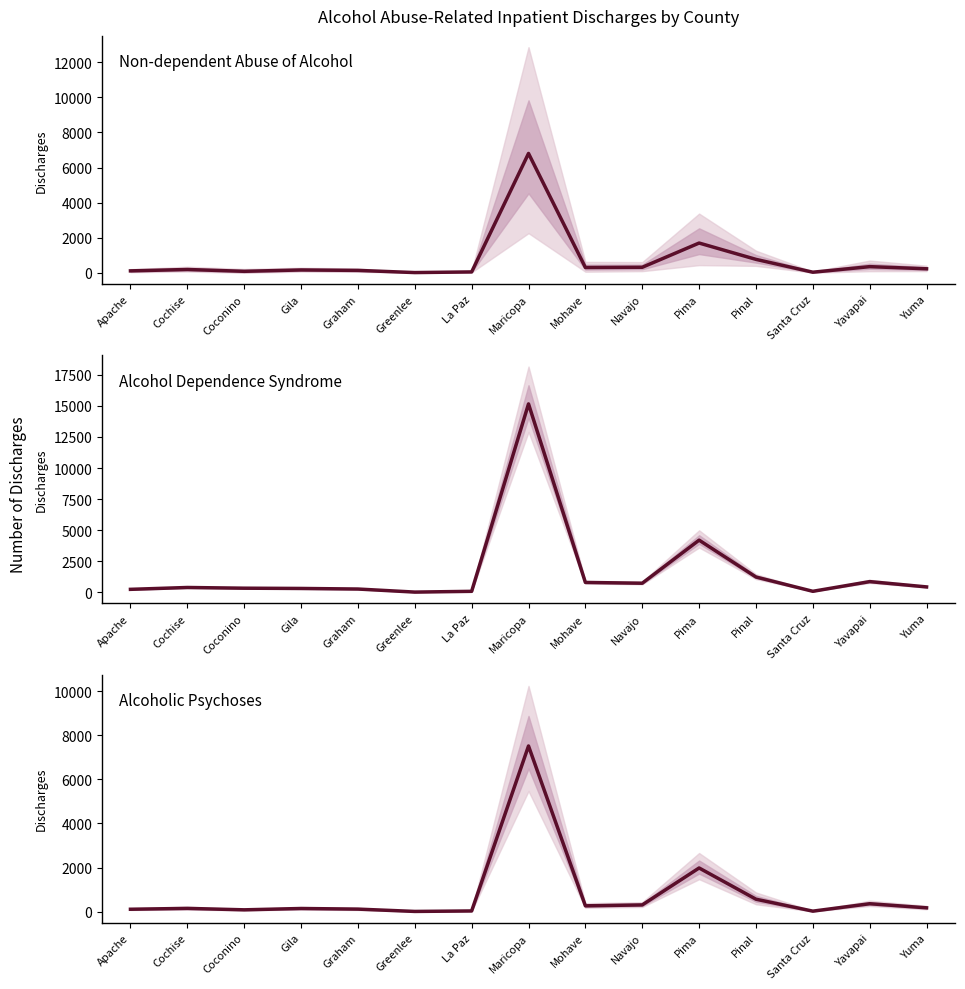

Rank the series by their maximum value, from highest to lowest.

Alcohol dependence syndrome, Alcoholic psychoses, Non-dependent abuse of alcohol